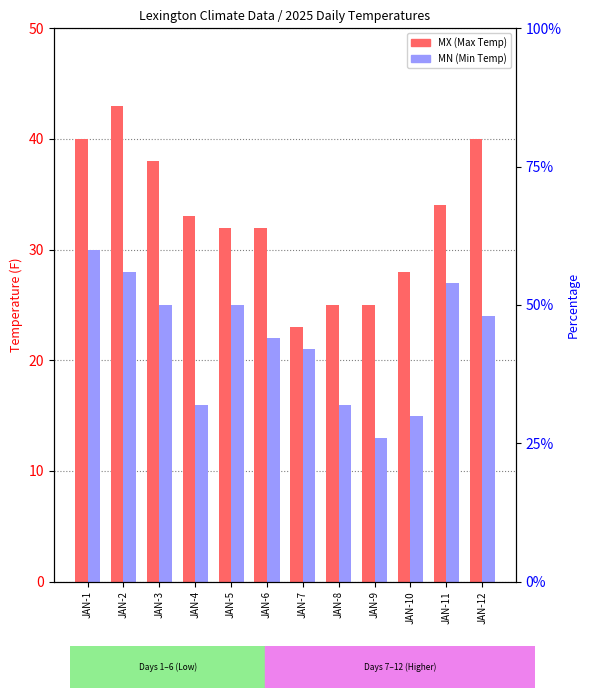

At JAN-3, list the series in order from smallest to largest.

MN (Min Temp), MX (Max Temp)